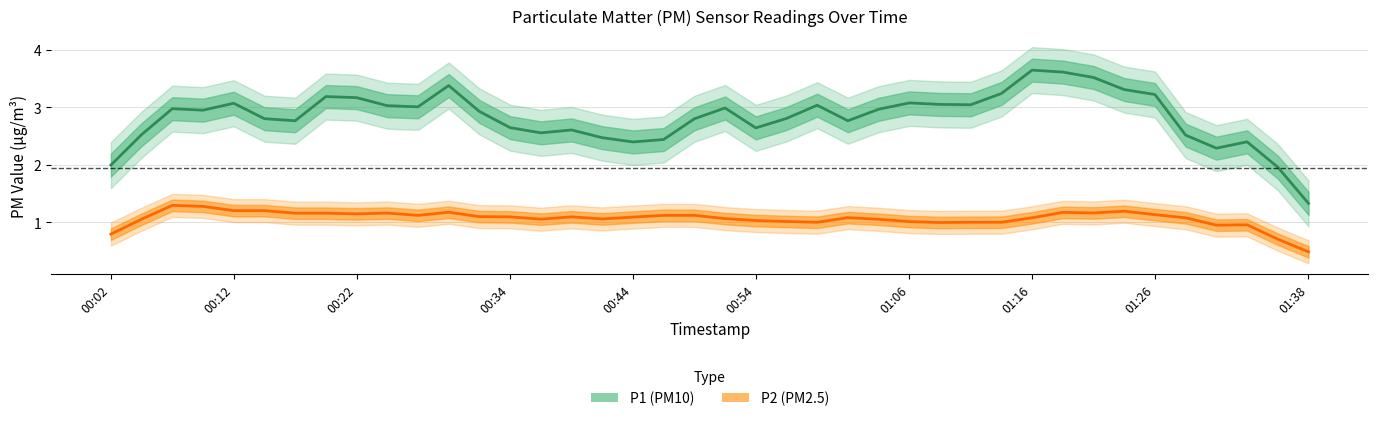

How many series are shown in this chart?

2